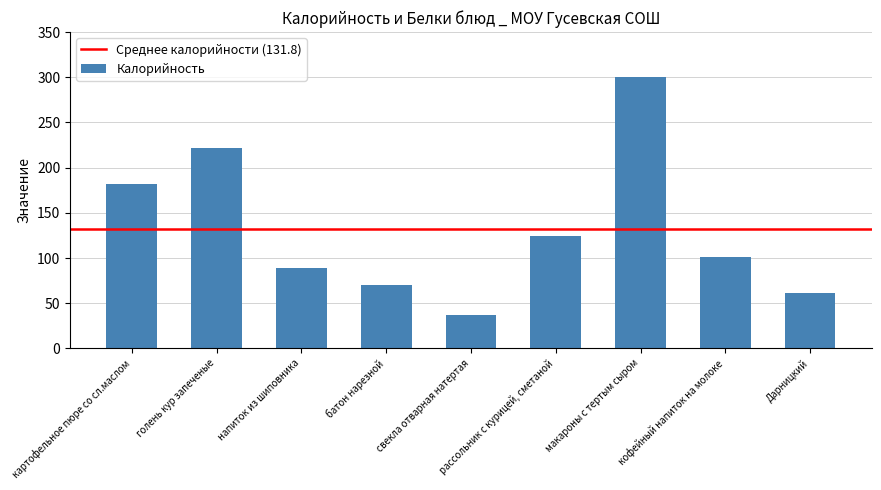

Rank the categories by value from highest to lowest.

макароны с тертым сыром, голень кур запеченые, картофельное пюре со сл.маслом, рассольник с курицей, сметаной, кофейный напиток на молоке, напиток из шиповника, батон нарезной, Дарницкий, свекла отварная натертая